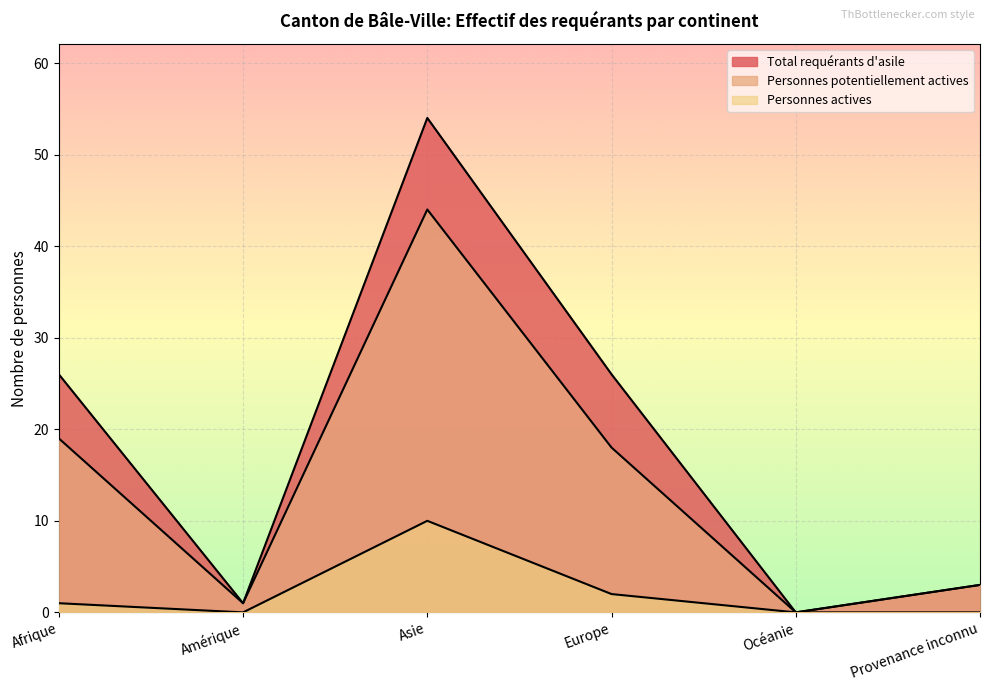

Rank the series by their average value, from lowest to highest.

Personnes actives, Personnes potentiellement actives, Total requérants d'asile